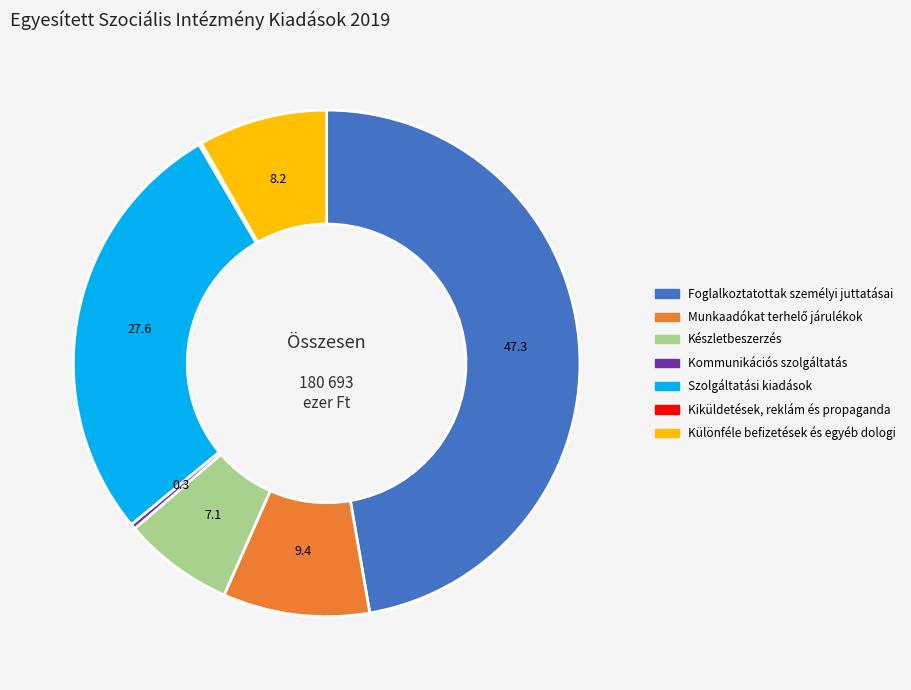

Is there any slice that represents more than half of the pie?

No